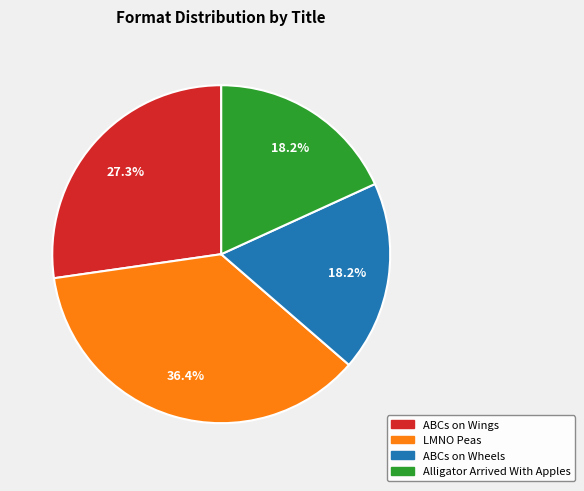

The Alligator Arrived With Apples slice represents 18% of the pie. True or false?

True